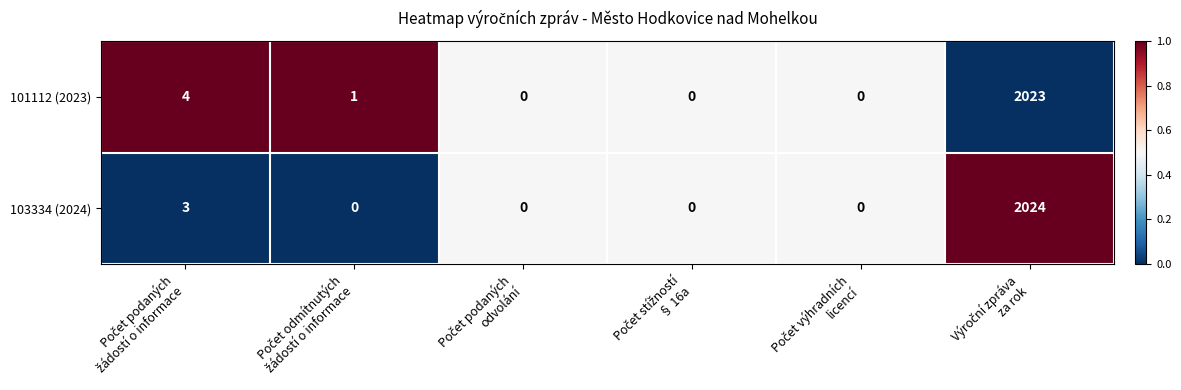

What is the difference between the second highest and minimum values in the 101112 (2023) series?

4